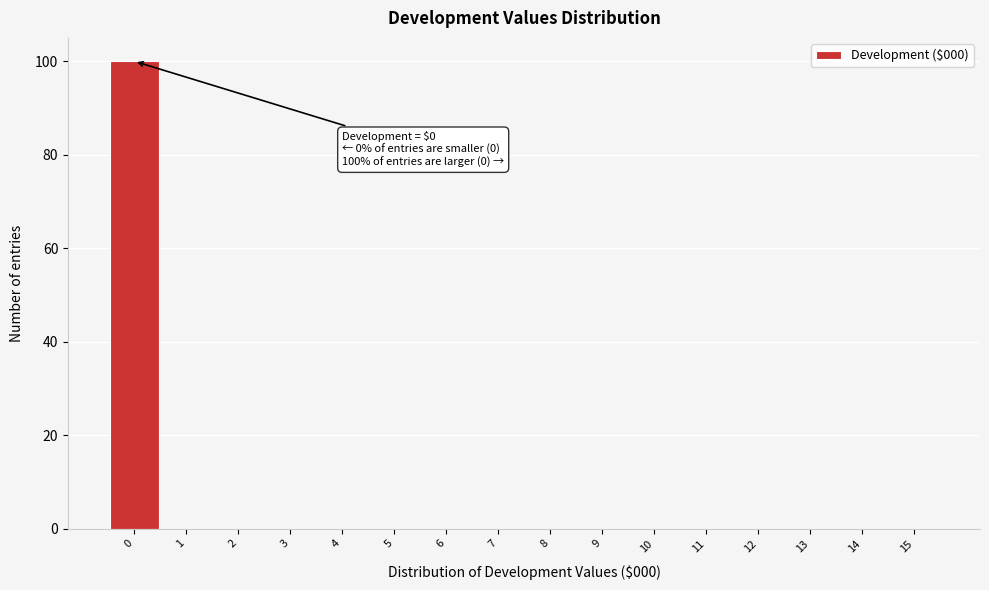

Which range on the x-axis has the tallest bar?

-0.5 to 0.5